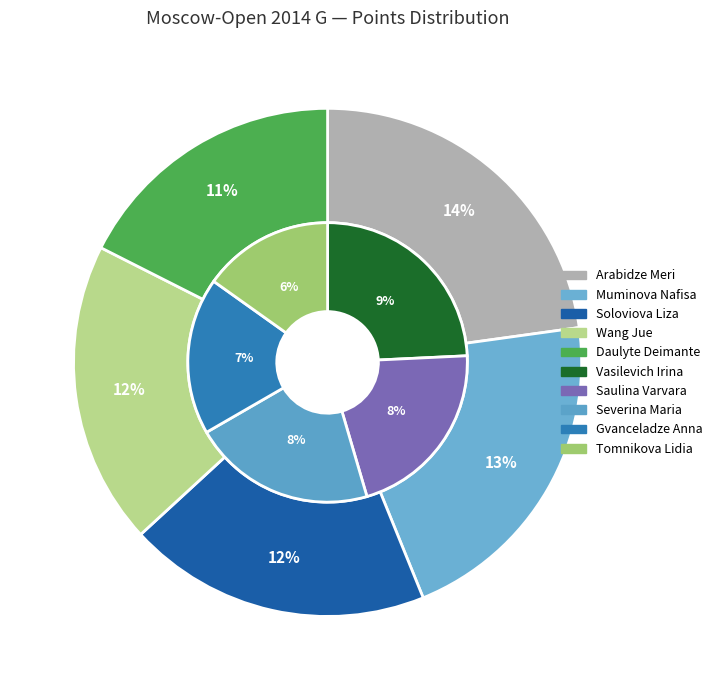

Is the sum of Daulyte Deimante and Severina Maria greater than half?

No